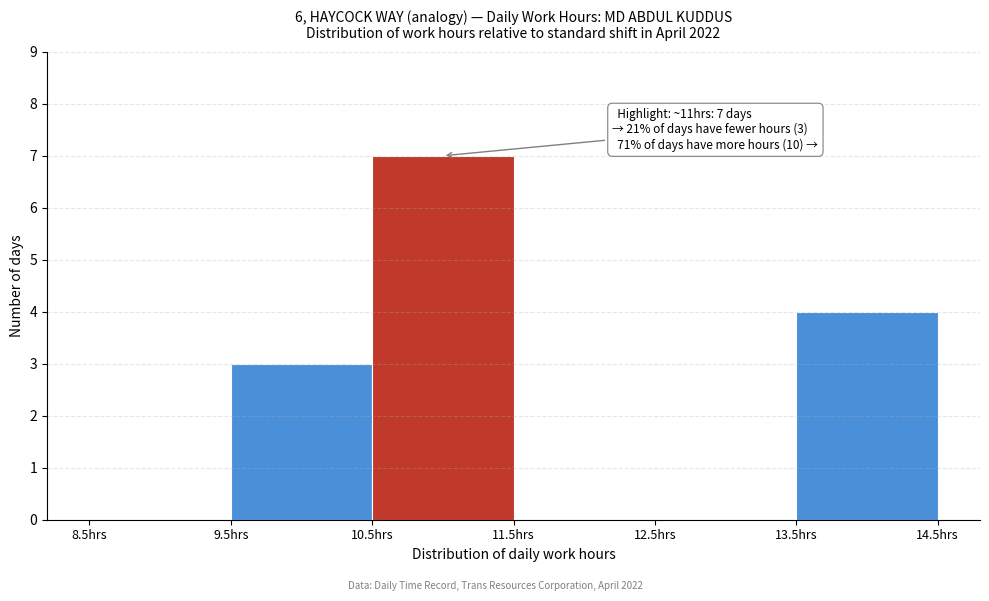

Which range on the x-axis has the tallest bar?

10.5 to 11.5